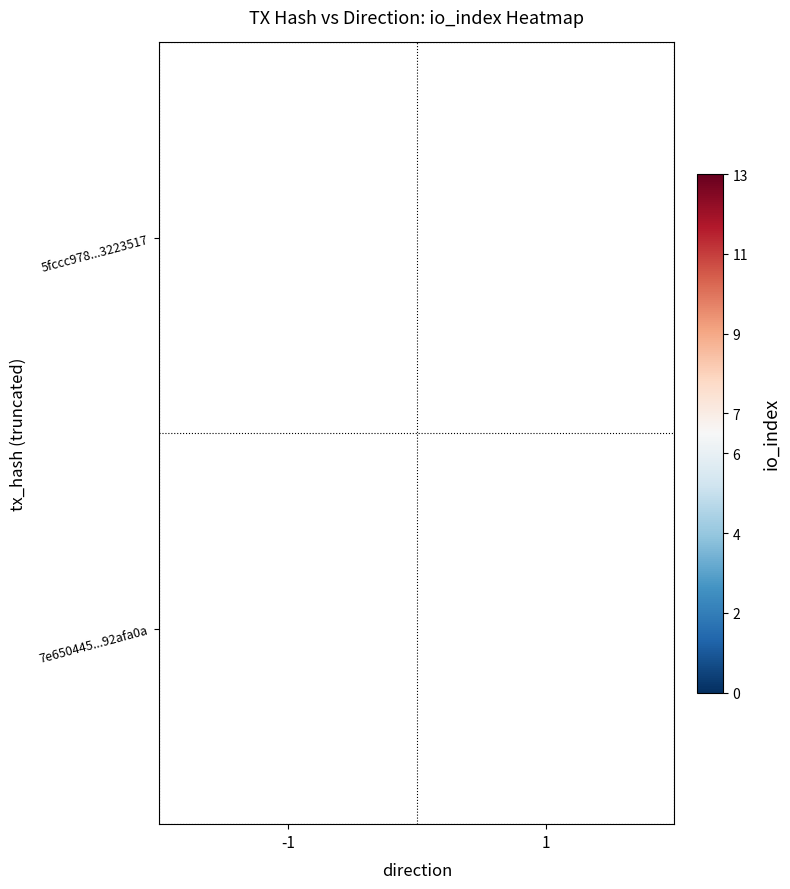

The 7e650445...92afa0a series shows 3 at 1. True or false?

False